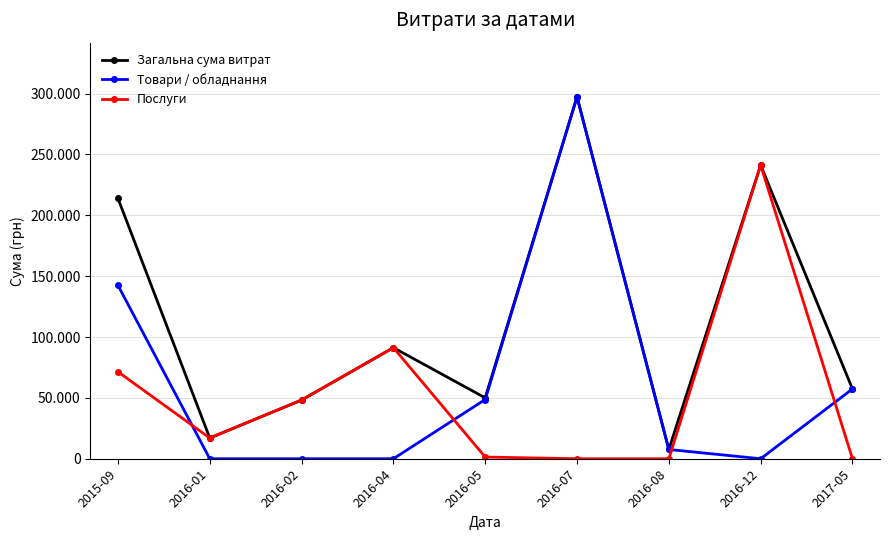

Reading left to right, what are all the values shown in this chart?

Загальна сума витрат: 2015-09=213950.0	2016-01=17024.8	2016-02=48207.5	2016-04=91264.6	2016-05=50052.0	2016-07=297285.3	2016-08=7599.0	2016-12=241258.0	2017-05=57347.0
Товари / обладнання: 2015-09=142500.0	2016-01=0.0	2016-02=0.0	2016-04=0.0	2016-05=48660.0	2016-07=297285.3	2016-08=7599.0	2016-12=0.0	2017-05=57347.0
Послуги: 2015-09=71450.0	2016-01=17024.8	2016-02=48207.5	2016-04=91264.6	2016-05=1392.0	2016-07=0.0	2016-08=0.0	2016-12=241258.0	2017-05=0.0